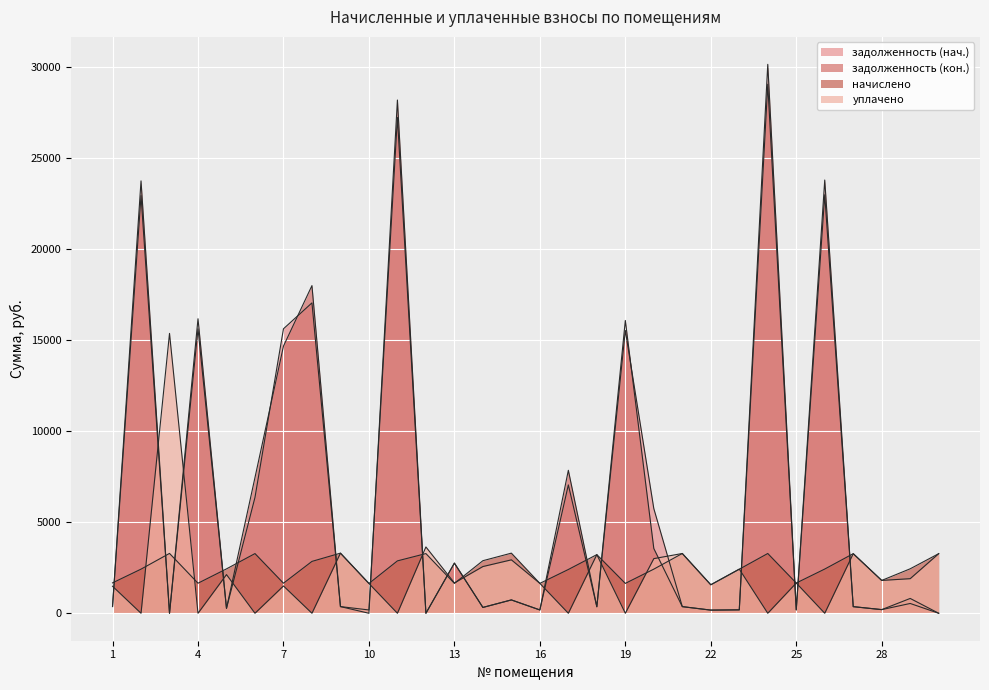

Reading left to right, list all the values displayed in this chart.

задолженность (нач.): 1=370.4	2=22929.6	3=0.0	4=15617.4	5=270.8	6=6360.8	7=15617.4	8=17039.6	9=366.8	10=181.8	11=27217.6	12=0.0	13=2757.2	14=320.6	15=732.4	16=182.3	17=7047.5	18=357.8	19=15527.2	20=5748.3	21=364.6	22=173.8	23=187.4	24=29041.5	25=184.4	26=22974.7	27=363.6	28=200.3	29=538.3	30=0.0
задолженность (кон.): 1=371.0	2=23737.3	3=0.0	4=16167.5	5=270.8	6=7453.1	7=14667.5	8=17988.8	9=366.8	10=0.0	11=28176.3	12=0.0	13=2749.2	14=320.6	15=733.5	16=182.3	17=7848.9	18=357.8	19=16074.1	20=3556.0	21=364.6	22=173.8	23=187.4	24=30135.4	25=184.4	26=23784.0	27=363.6	28=200.3	29=814.1	30=0.0
начислено: 1=1669.5	2=2423.2	3=3286.5	4=1650.4	5=2437.5	6=3277.0	7=1650.4	8=2847.7	9=3300.8	10=1636.1	11=2876.3	12=3277.0	13=1640.9	14=2885.8	15=3300.8	16=1640.9	17=2404.1	18=3219.8	19=1640.9	20=2423.2	21=3281.8	22=1564.6	23=2418.4	24=3281.8	25=1660.0	26=2427.9	27=3272.2	28=1803.1	29=2442.2	30=3272.2
уплачено: 1=1483.4	2=0.0	3=15364.6	4=0.0	5=2123.1	6=0.0	7=1500.0	8=0.0	9=3300.8	10=1636.1	11=0.0	12=3641.1	13=1665.0	14=2565.2	15=2933.0	16=1640.9	17=0.0	18=3219.8	19=0.0	20=3000.0	21=3281.8	22=1564.6	23=2424.8	24=0.0	25=1660.0	26=0.0	27=3272.2	28=1803.1	29=1899.5	30=3272.2